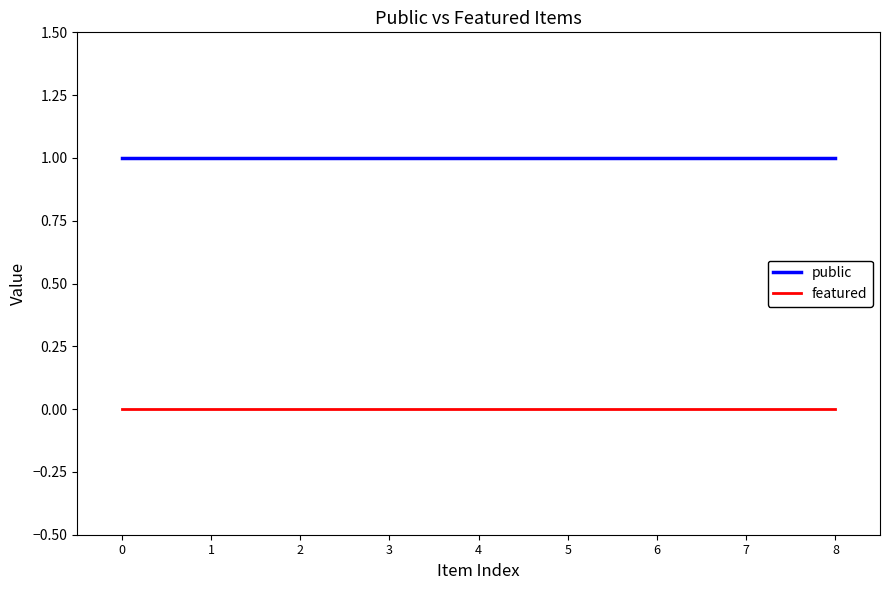

Reading left to right, transcribe all the data shown in this chart.

public: 1	1	1	1	1	1	1	1	1
featured: 0	0	0	0	0	0	0	0	0